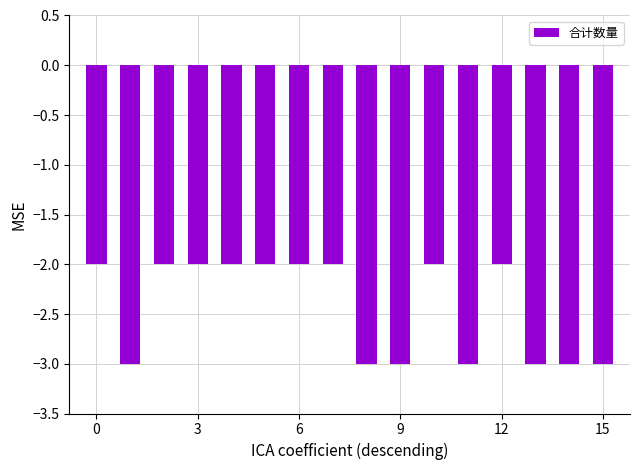

What is the value of the 1st bar from the left?

-2